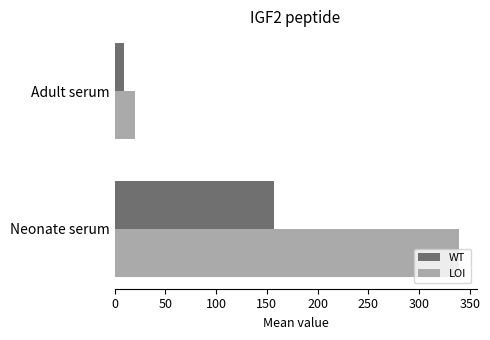

Which category has the lowest value in the LOI series?

Adult serum